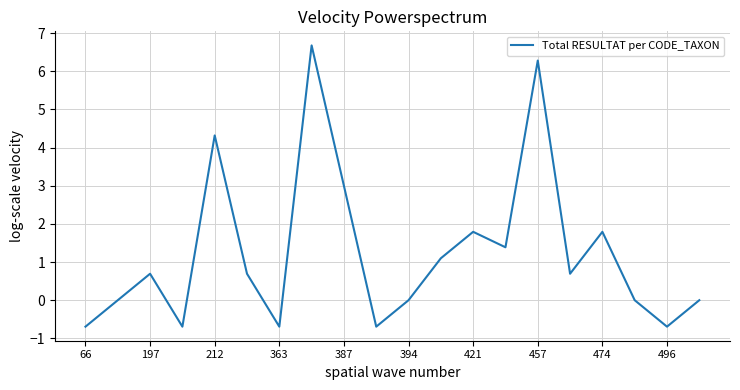

Reading left to right, what are all the values shown in this chart?

-0.7	0.0	0.7	-0.7	4.3	0.7	-0.7	6.7	3.0	-0.7	0.0	1.1	1.8	1.4	6.3	0.7	1.8	0.0	-0.7	0.0